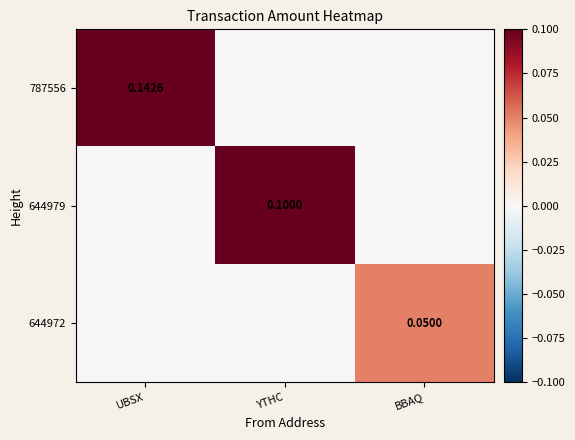

List the series in order of their overall mean, highest first.

787556, 644979, 644972